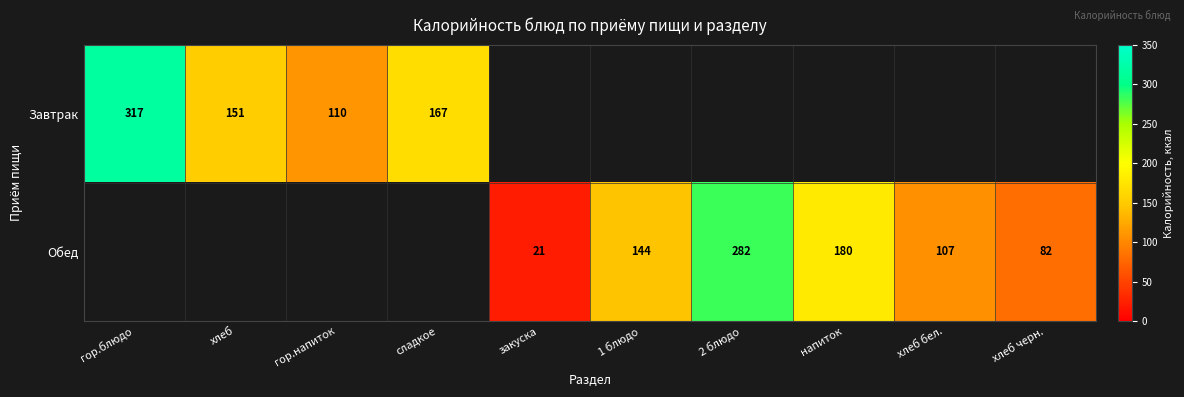

The Завтрак series shows 85.1 at сладкое. True or false?

False